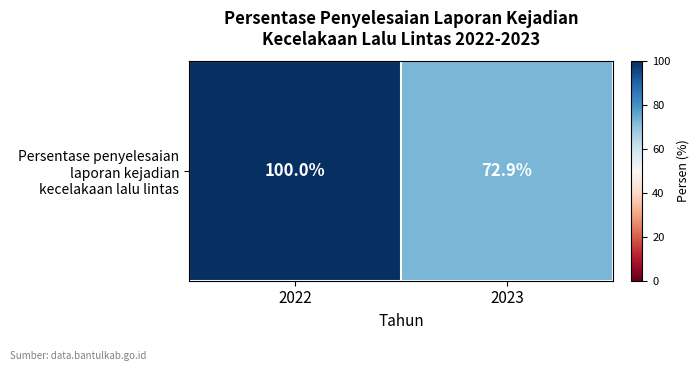

What is the sum of all values?

172.9